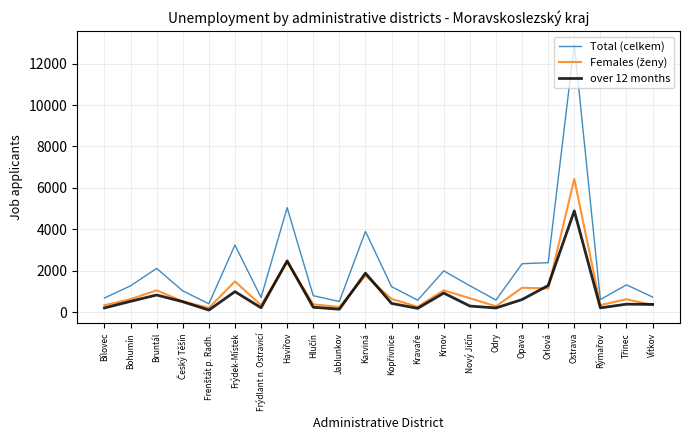

What is the spread (max minus min) of values at Bohumín?

749